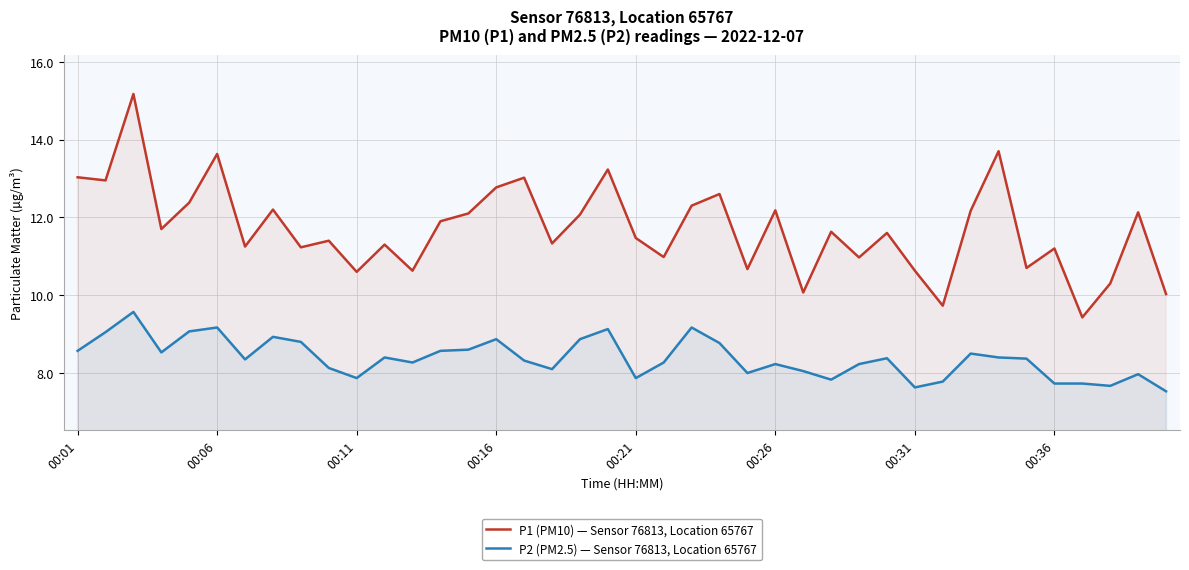

Where is P2 (PM2.5) — Sensor 76813, Location 65767 nearest to the value 8?

24